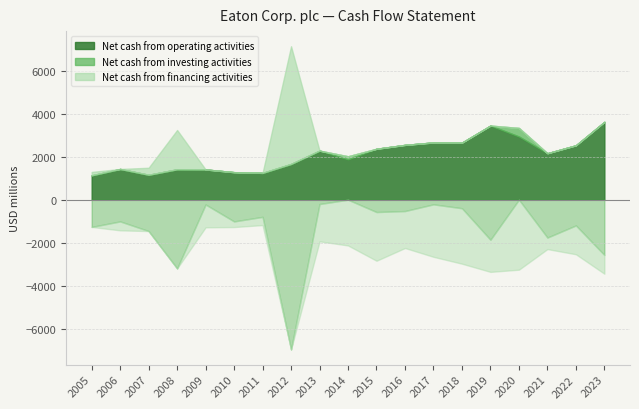

At which category does Net cash from investing activities reach its first local peak?

2006